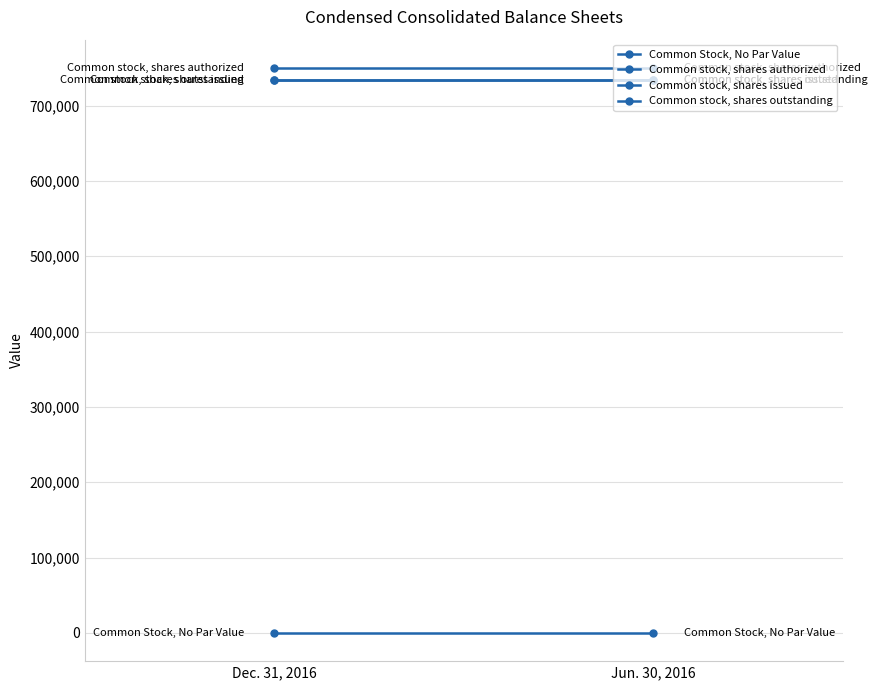

Reading left to right, extract all data points from this chart.

Common Stock, No Par Value: Dec. 31, 2016=0	Jun. 30, 2016=0
Common stock, shares authorized: Dec. 31, 2016=750000	Jun. 30, 2016=750000
Common stock, shares issued: Dec. 31, 2016=734183	Jun. 30, 2016=734183
Common stock, shares outstanding: Dec. 31, 2016=734183	Jun. 30, 2016=734183